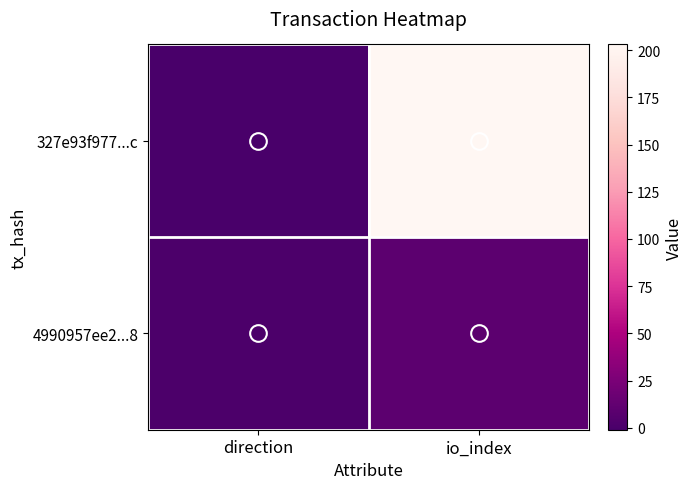

Which series has the widest spread of values?

327e93f977...c